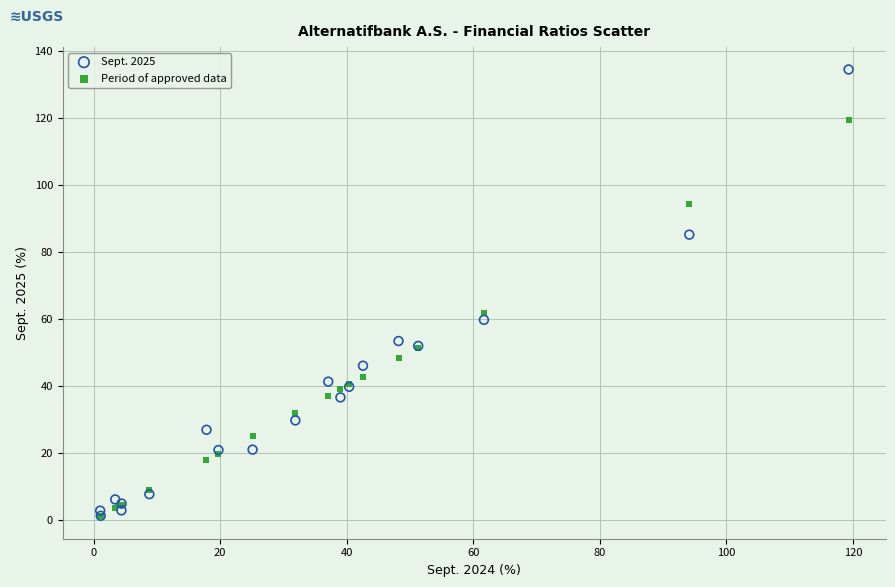

In the Sept. 2025 series, what Y value is closest to 67?

59.7